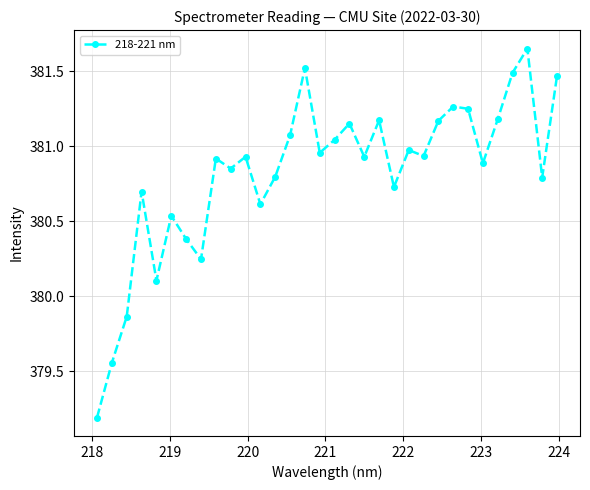

What is the smallest value displayed?

379.2